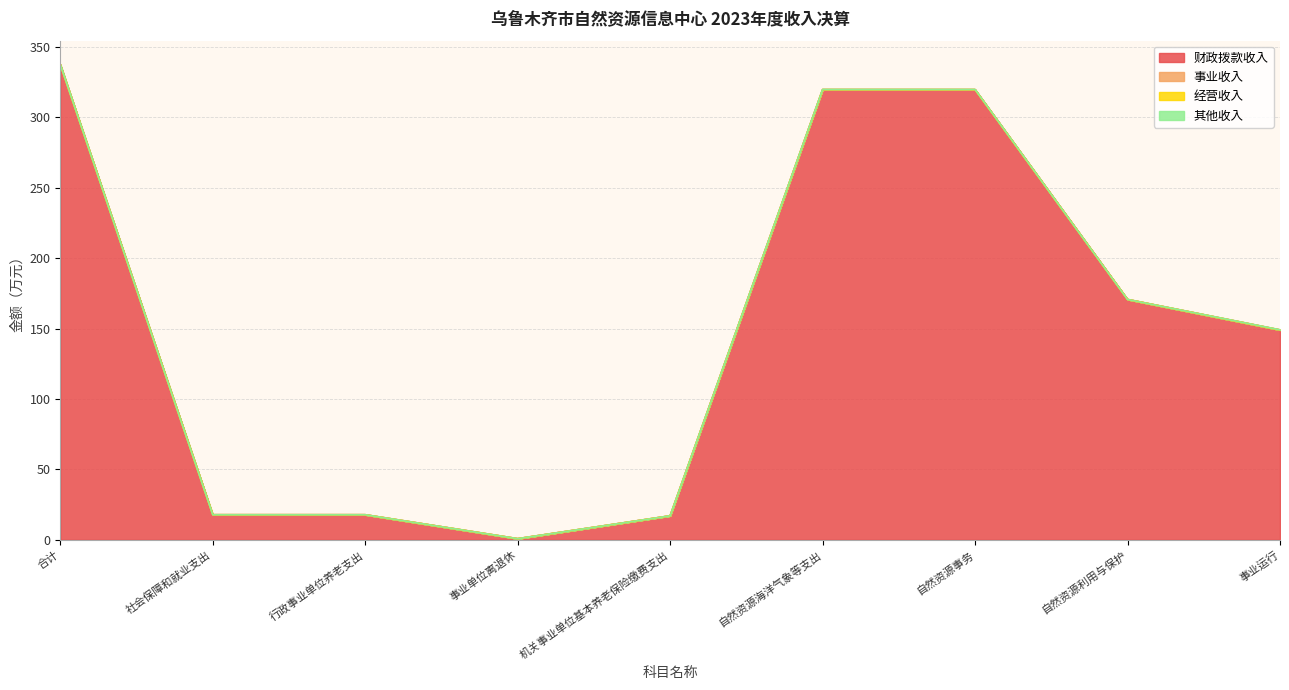

At how many categories does at least one series exceed 320?

1